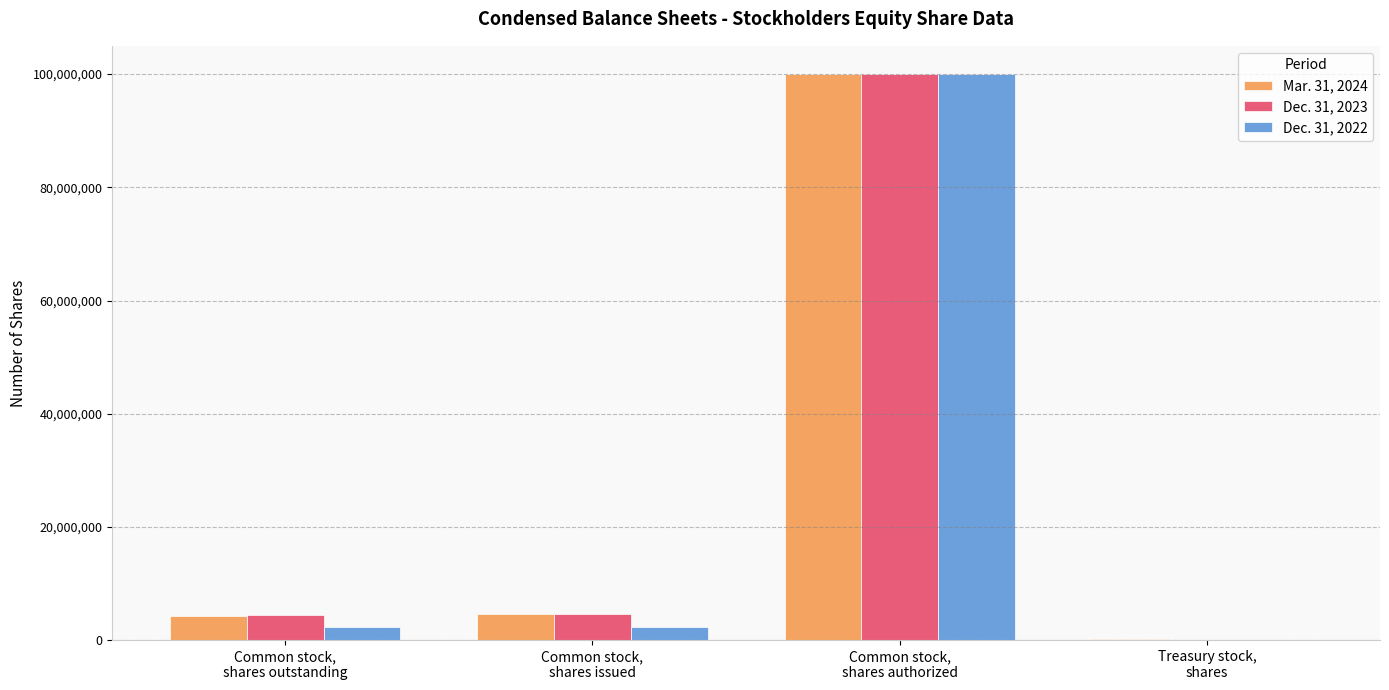

How many series are shown in this chart?

3